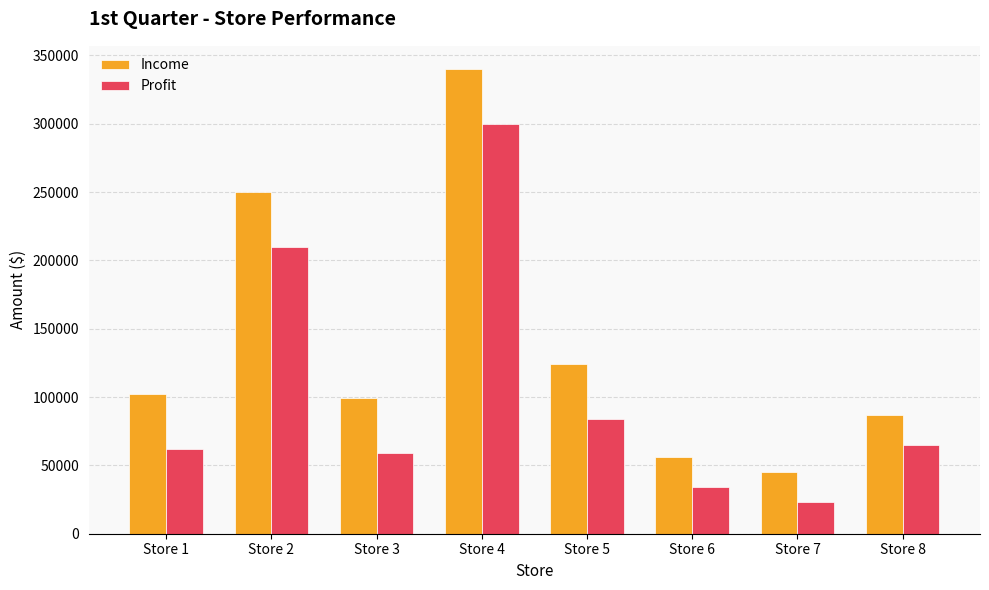

List the labels in order of Profit value, smallest first.

Store 7, Store 6, Store 3, Store 1, Store 8, Store 5, Store 2, Store 4